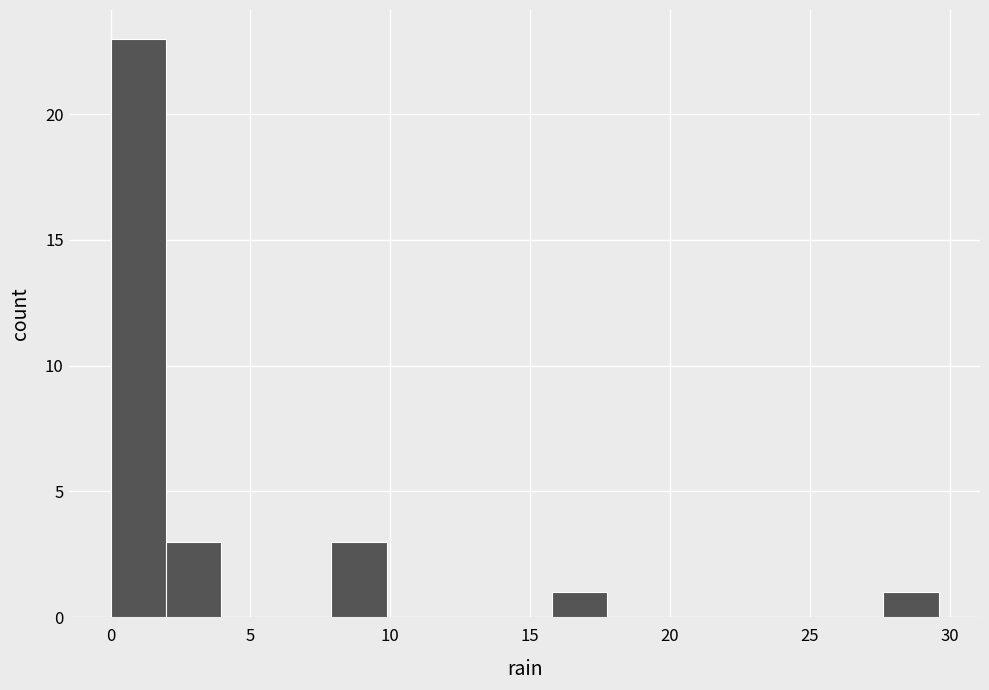

Read against the x-axis, roughly where is the centre of the tallest bar?

1.0